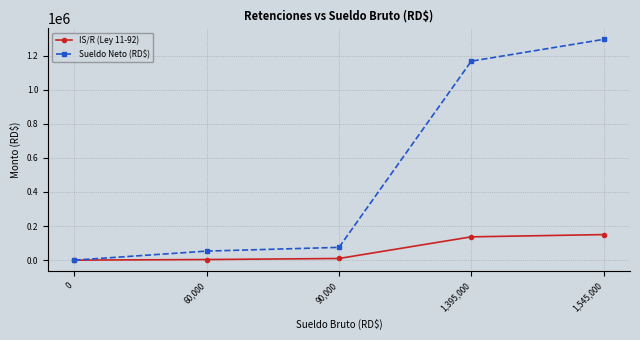

How many lines are shown in the chart?

2